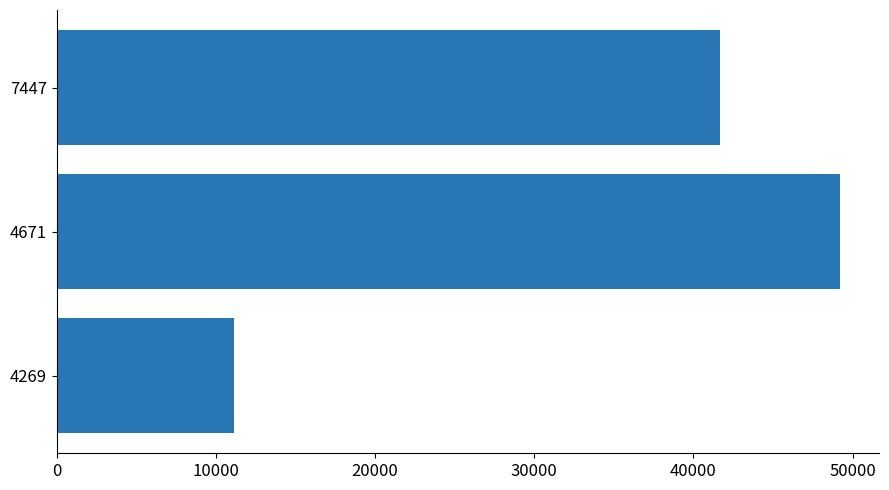

What is the greatest value displayed?

49211